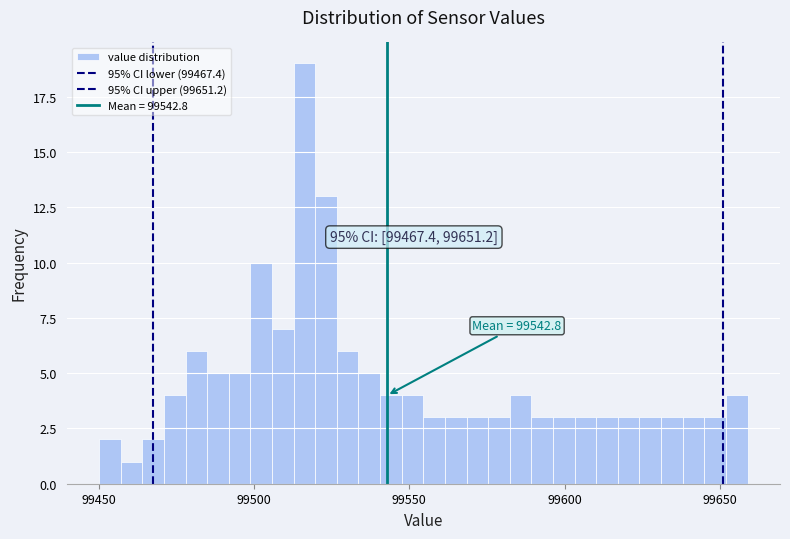

Around what value on the x-axis is the tallest bar? Give the approximate position of its centre, as read against the axis.

99515